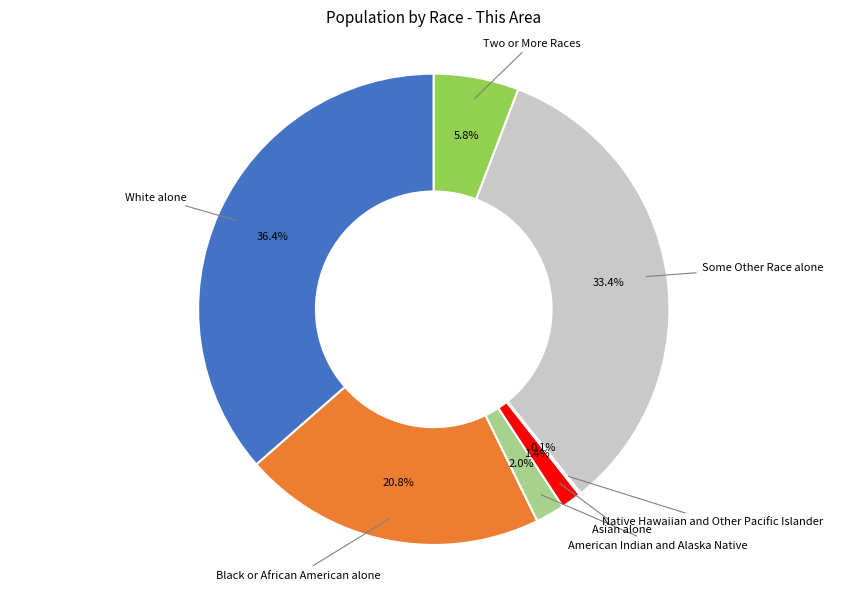

Is there any slice that represents more than half of the pie?

No